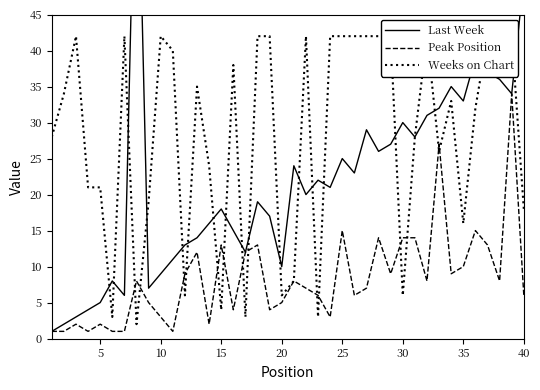

The value of Peak Position at 35 is 4. True or false?

False